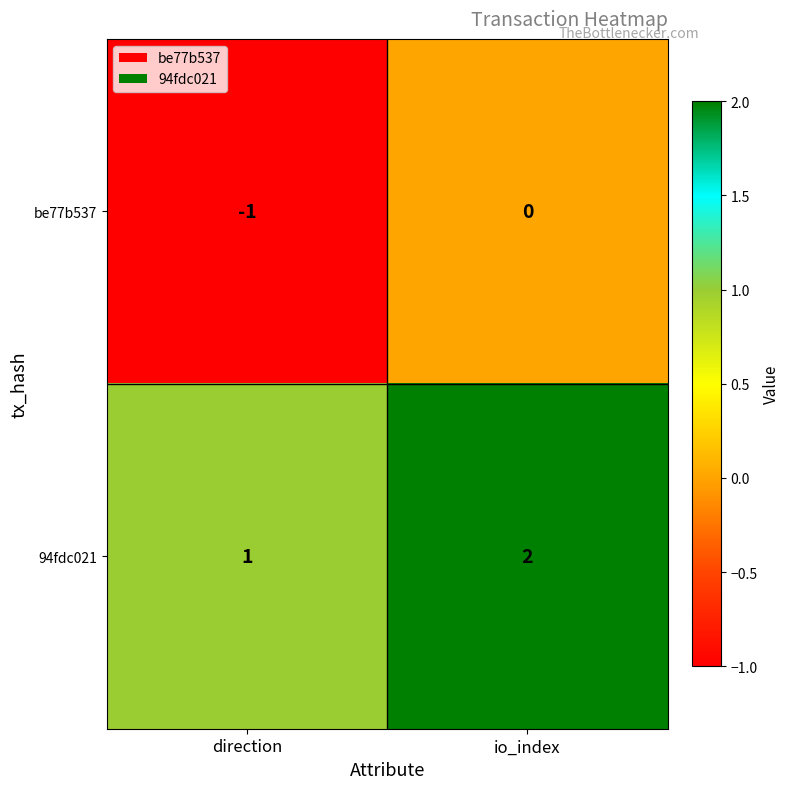

List the series in order of their peak value, lowest first.

be77b537, 94fdc021